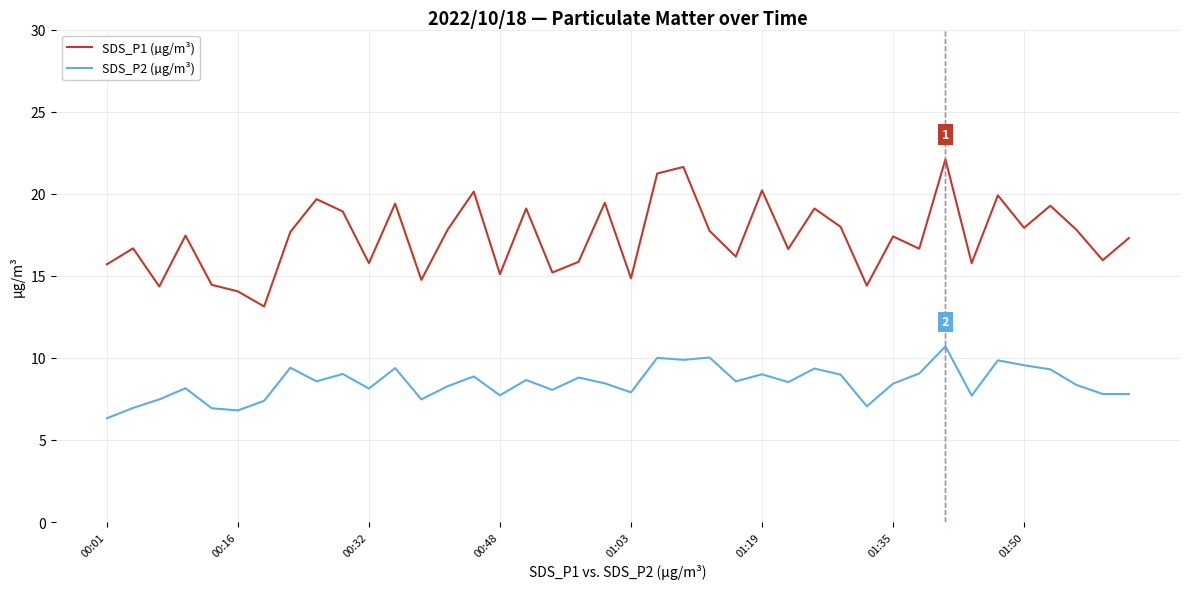

Rank the series by their average value, from highest to lowest.

SDS_P1 (µg/m³), SDS_P2 (µg/m³)